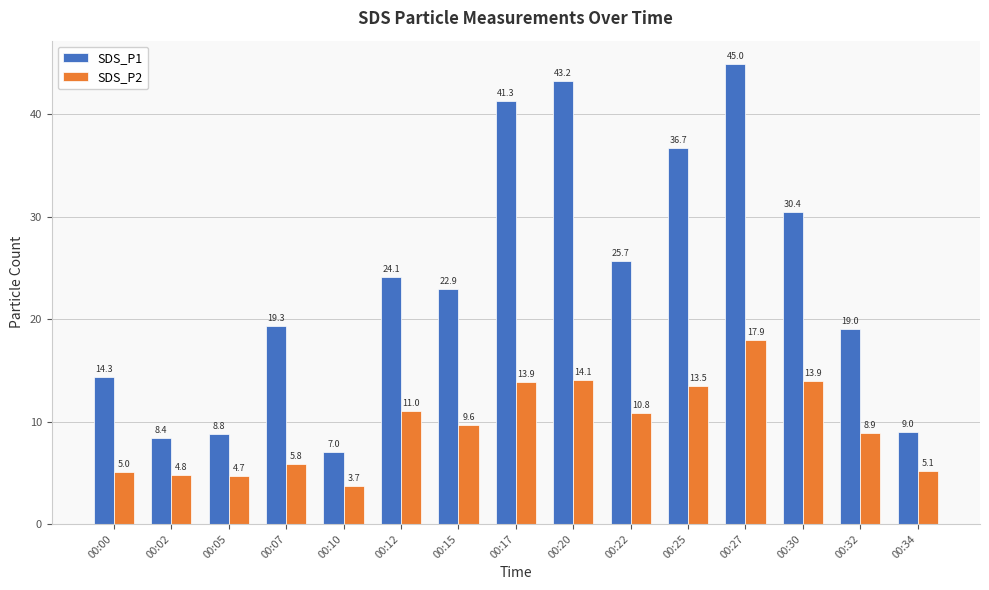

What are all the series names shown in the legend?

SDS_P1, SDS_P2